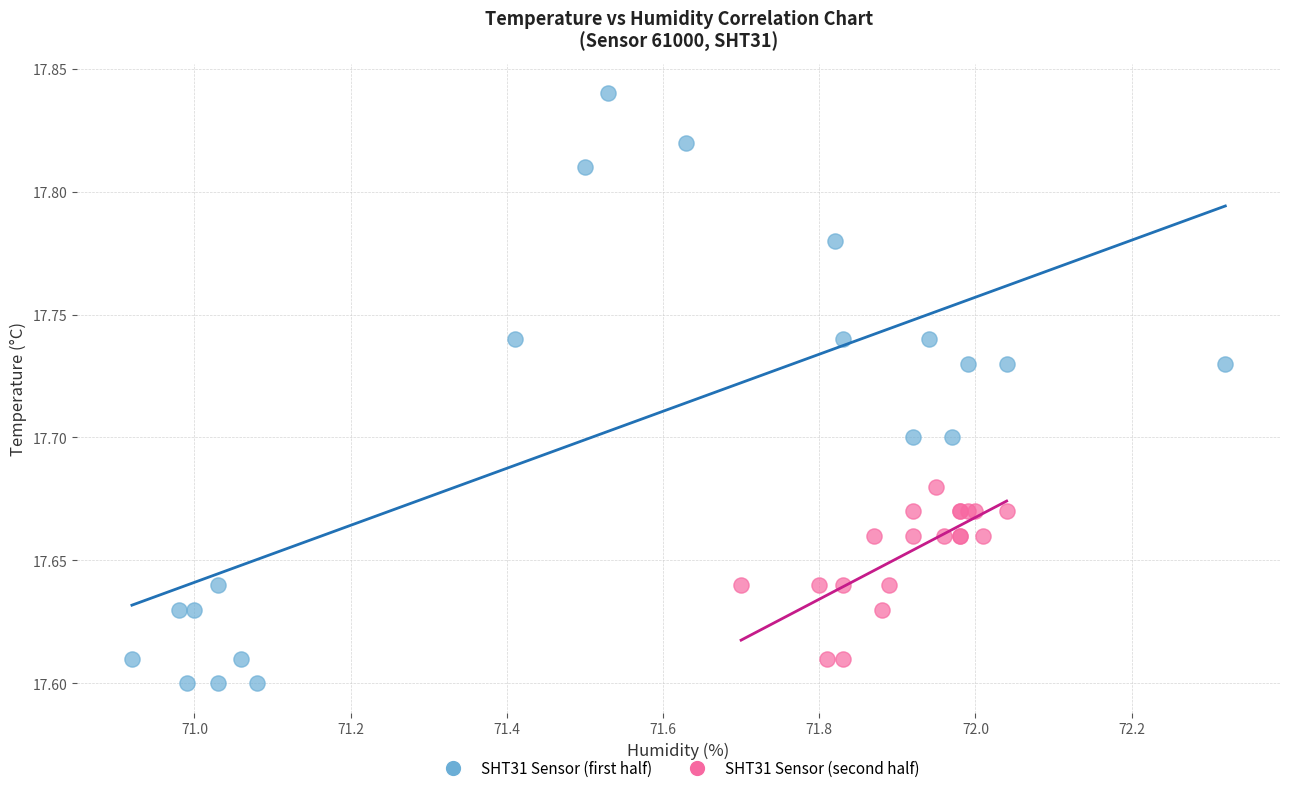

Which series reaches the maximum Y coordinate?

SHT31 Sensor (first half)